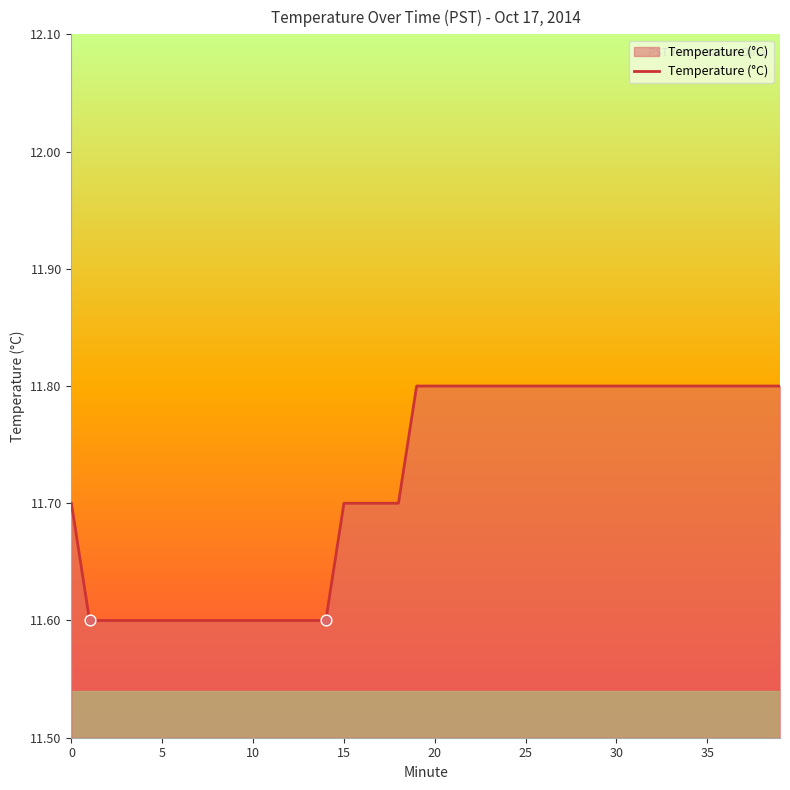

What is the smallest value displayed?

11.6